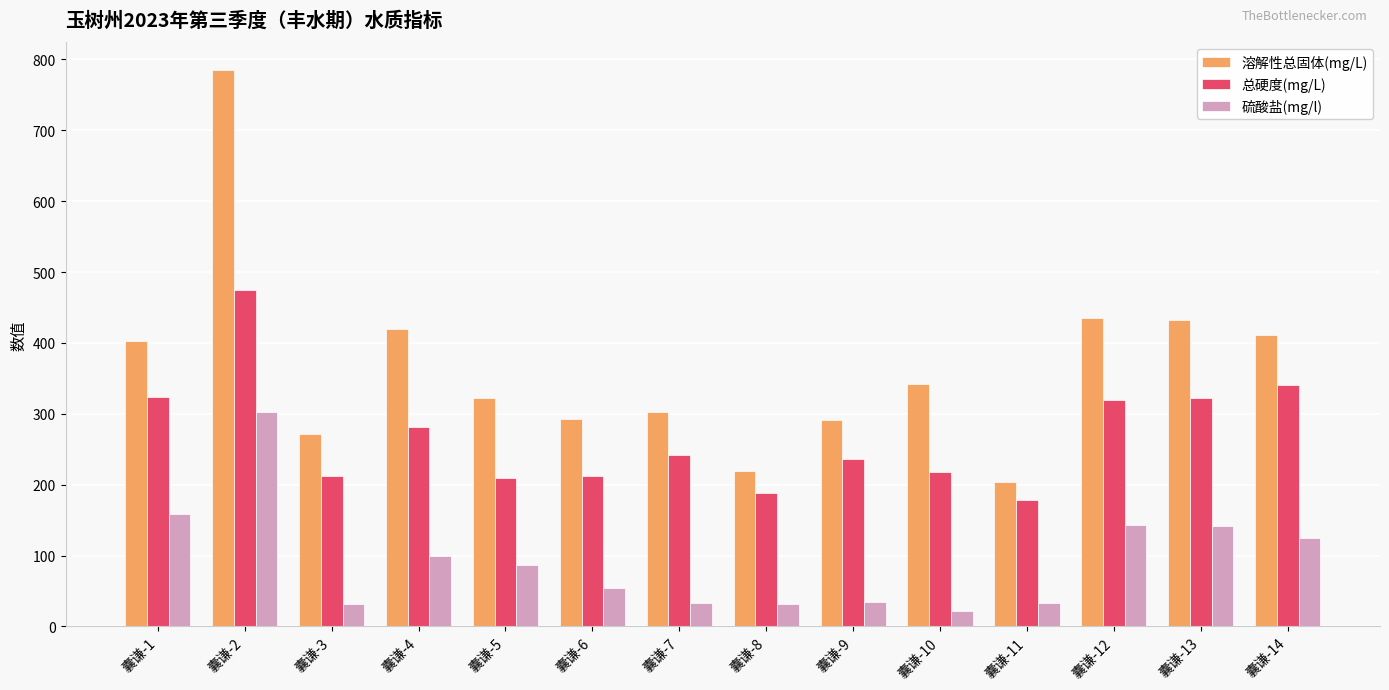

List the series in order of their overall mean, lowest first.

硫酸盐(mg/l), 总硬度(mg/L), 溶解性总固体(mg/L)